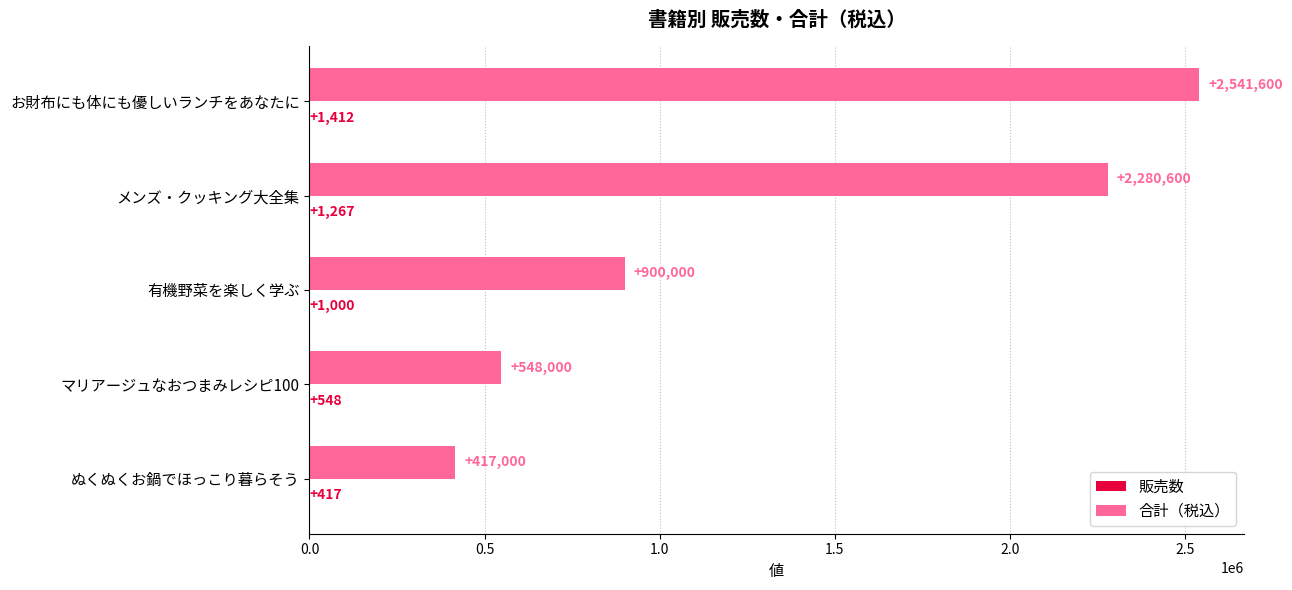

How many data points does each series have?

5